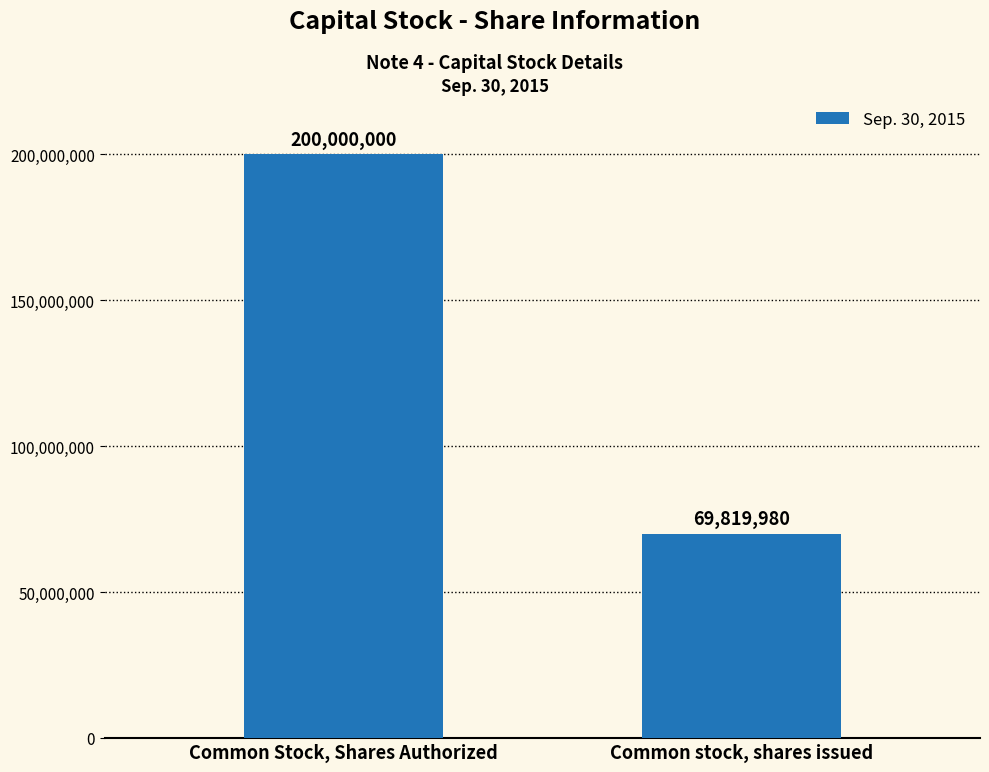

What is the average value?

134909990